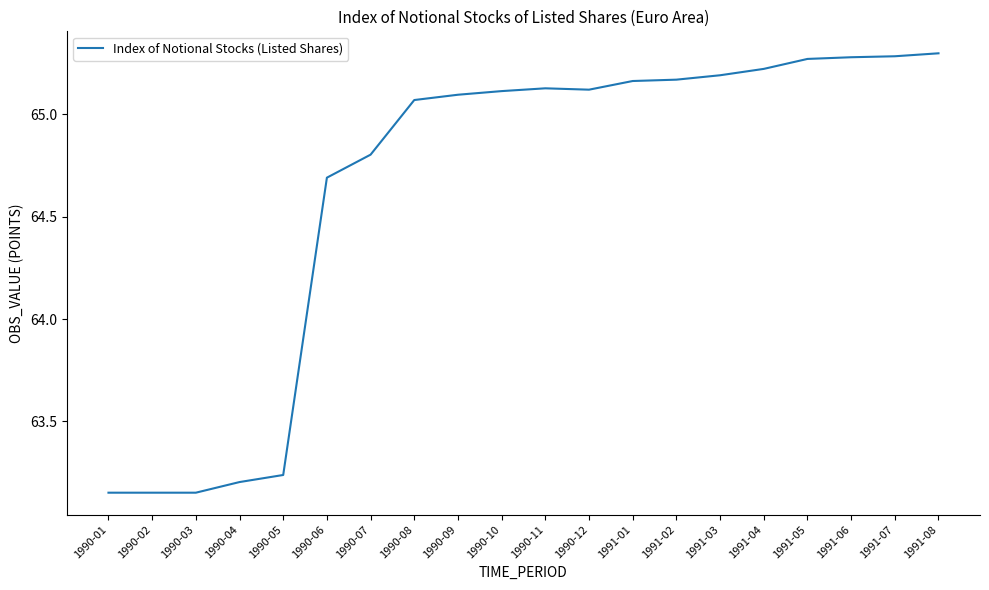

Between 1990-03 and 1991-06, which is larger?

1991-06